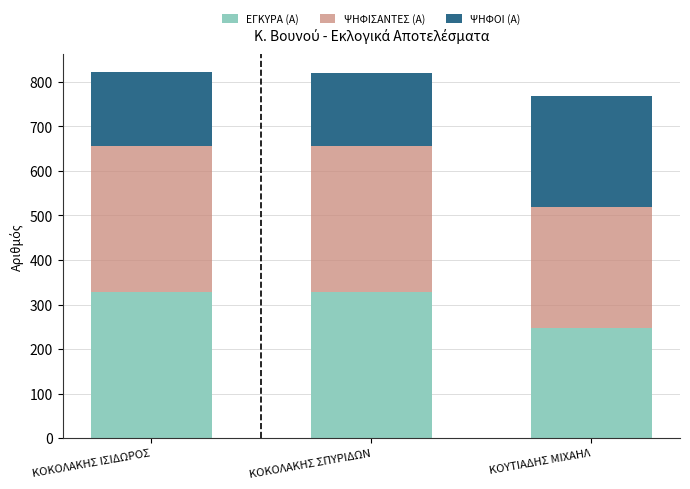

Reading right to left, what are the values for ΕΓΚΥΡΑ (Α)?

248	327	327